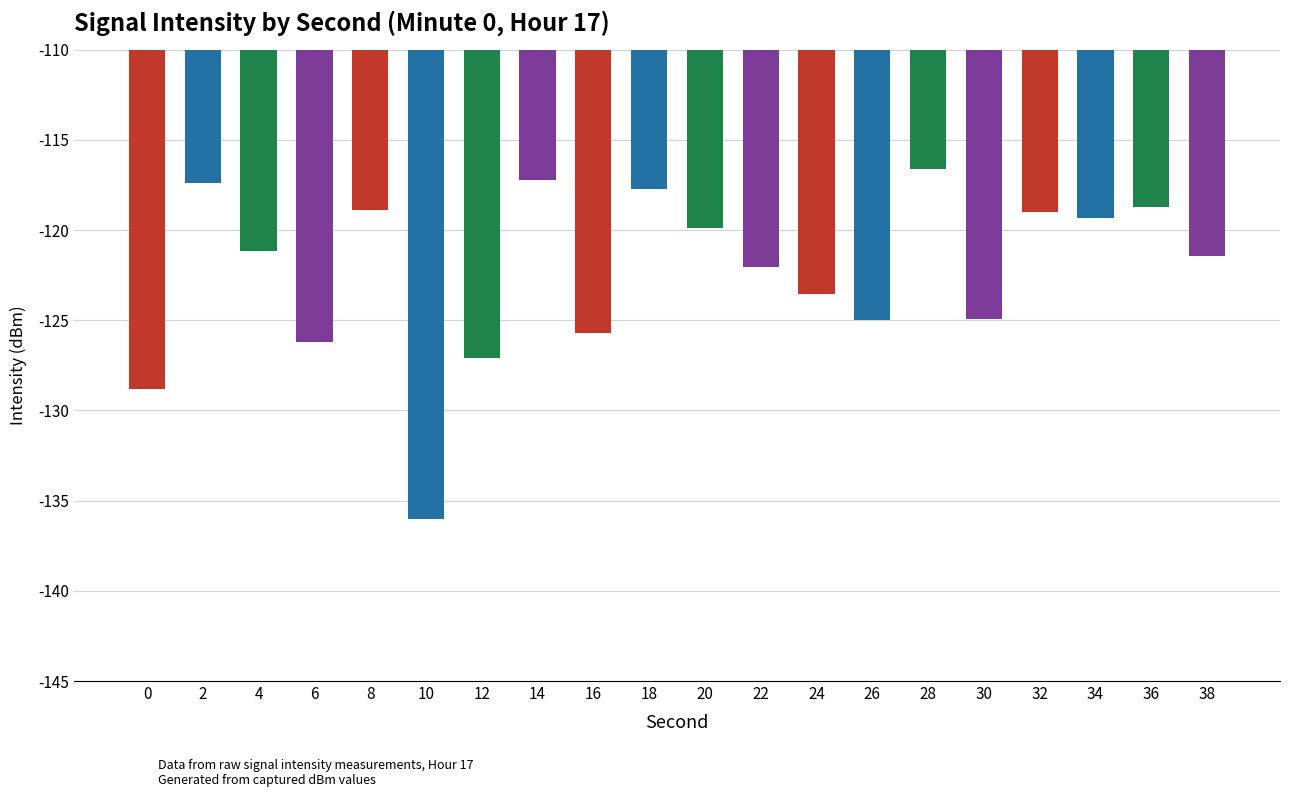

What is the difference between the values at 14 and 8?

1.6